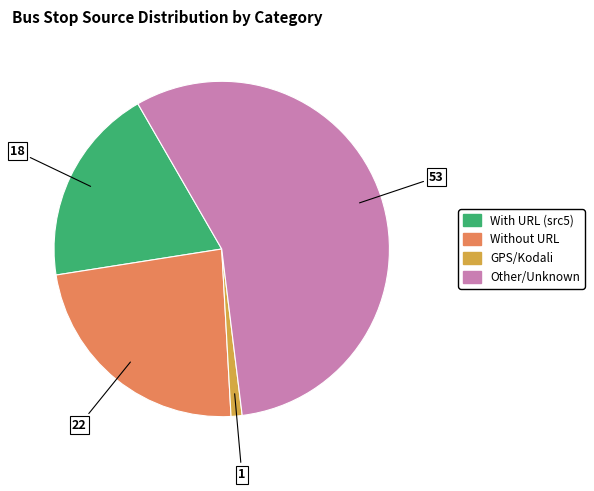

Is there a majority slice in this chart?

Yes